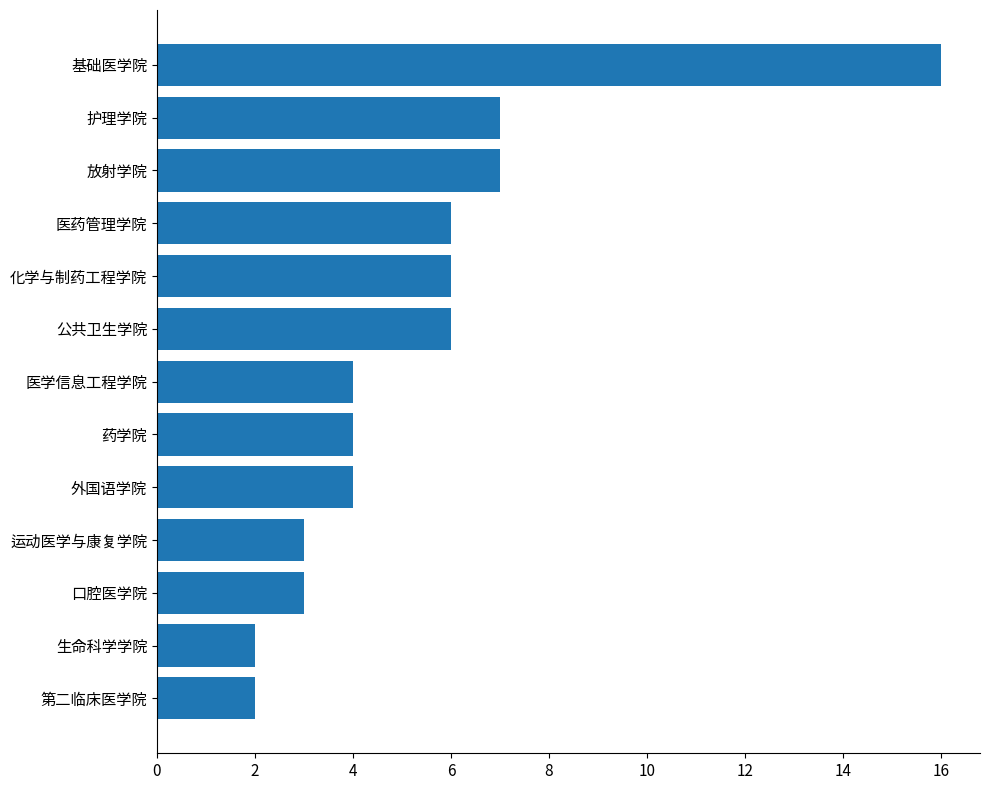

What is the ratio of the value at 化学与制药工程学院 to the value at 放射学院?

0.9